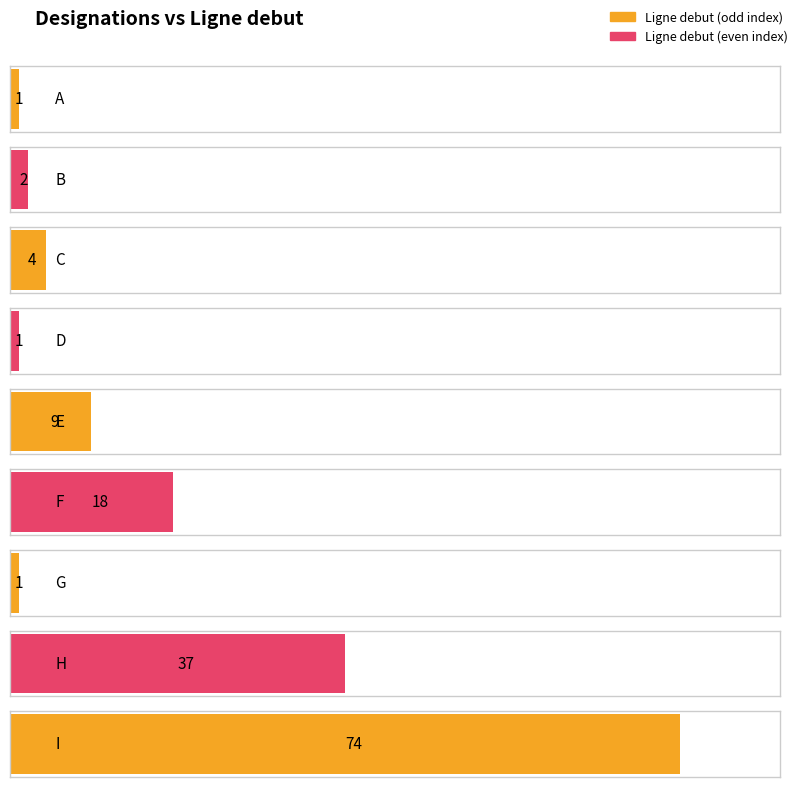

At which label is the value closest to 37?

H